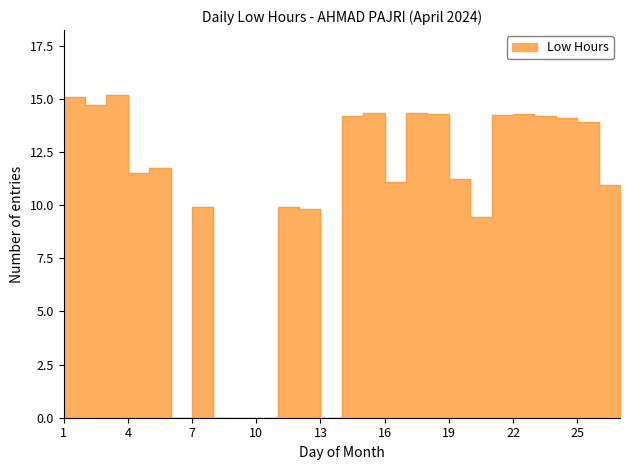

Reading left to right, extract all data points from this chart.

1=14.5	2=15.1	3=14.7	4=15.2	5=11.5	6=11.8	7=0.0	8=9.9	9=0.0	10=0.0	11=0.0	12=9.9	13=9.8	14=0.0	15=14.2	16=14.3	17=11.1	18=14.3	19=14.3	20=11.2	21=9.5	22=14.3	23=14.3	24=14.2	25=14.1	26=13.9	27=10.9